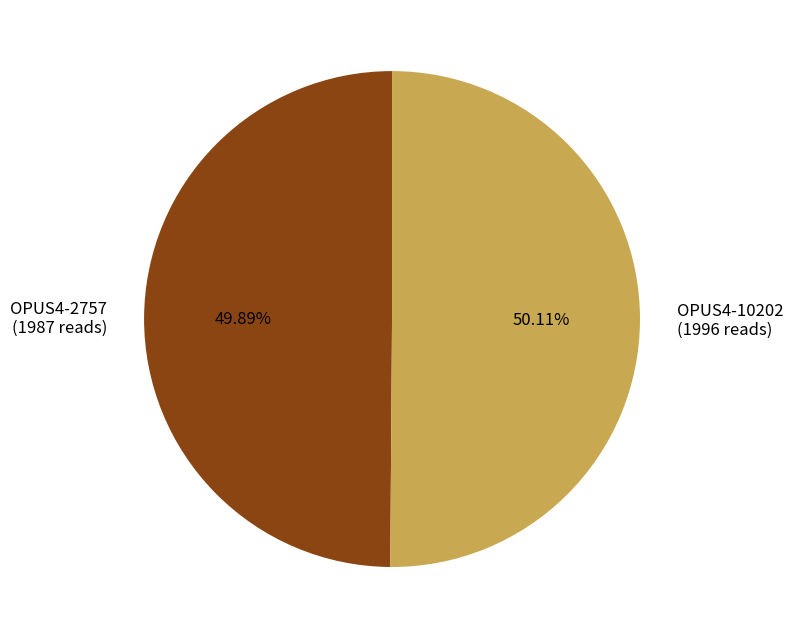

Is there any slice that represents more than half of the pie?

Yes